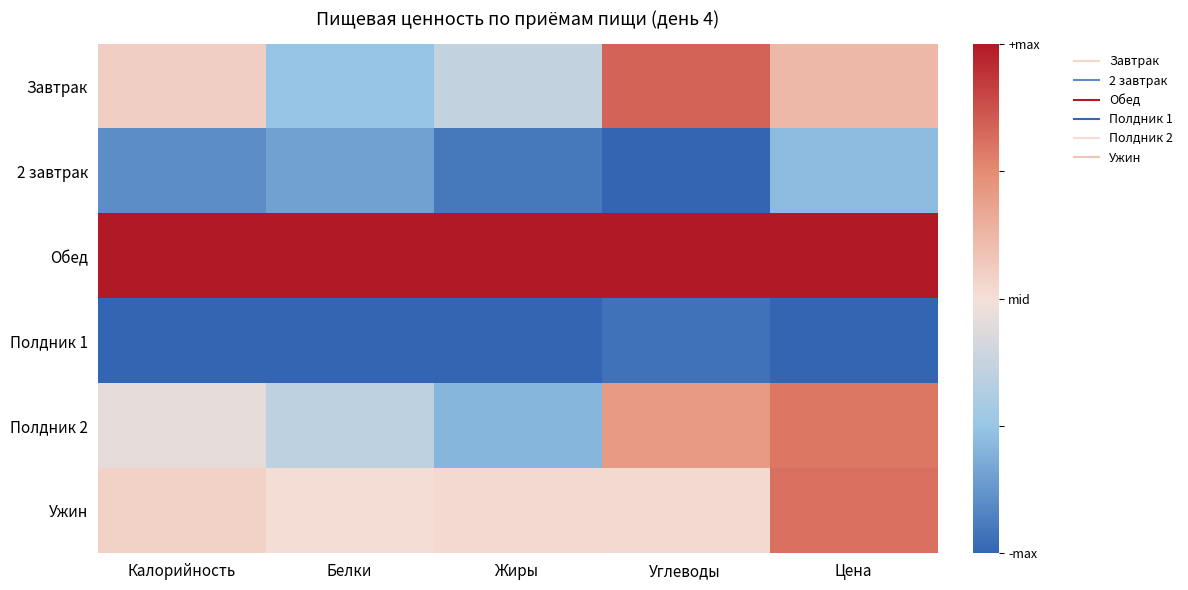

Which category has the lowest value across all series?

Углеводы